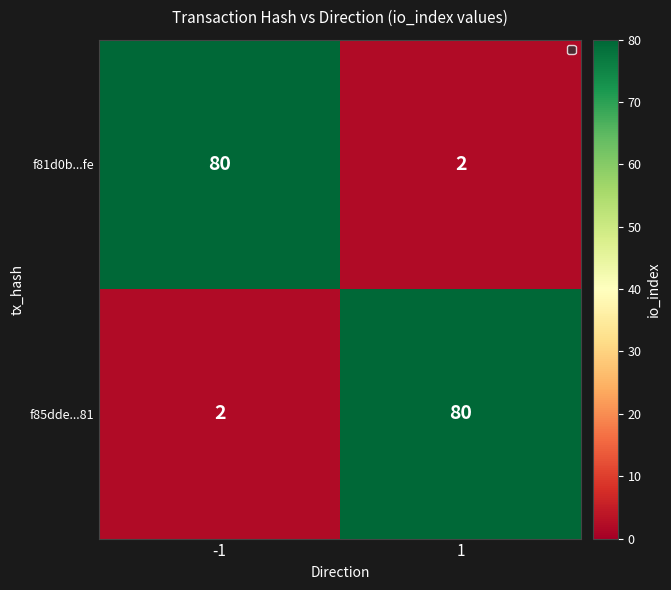

What is the total value across all series at -1?

82